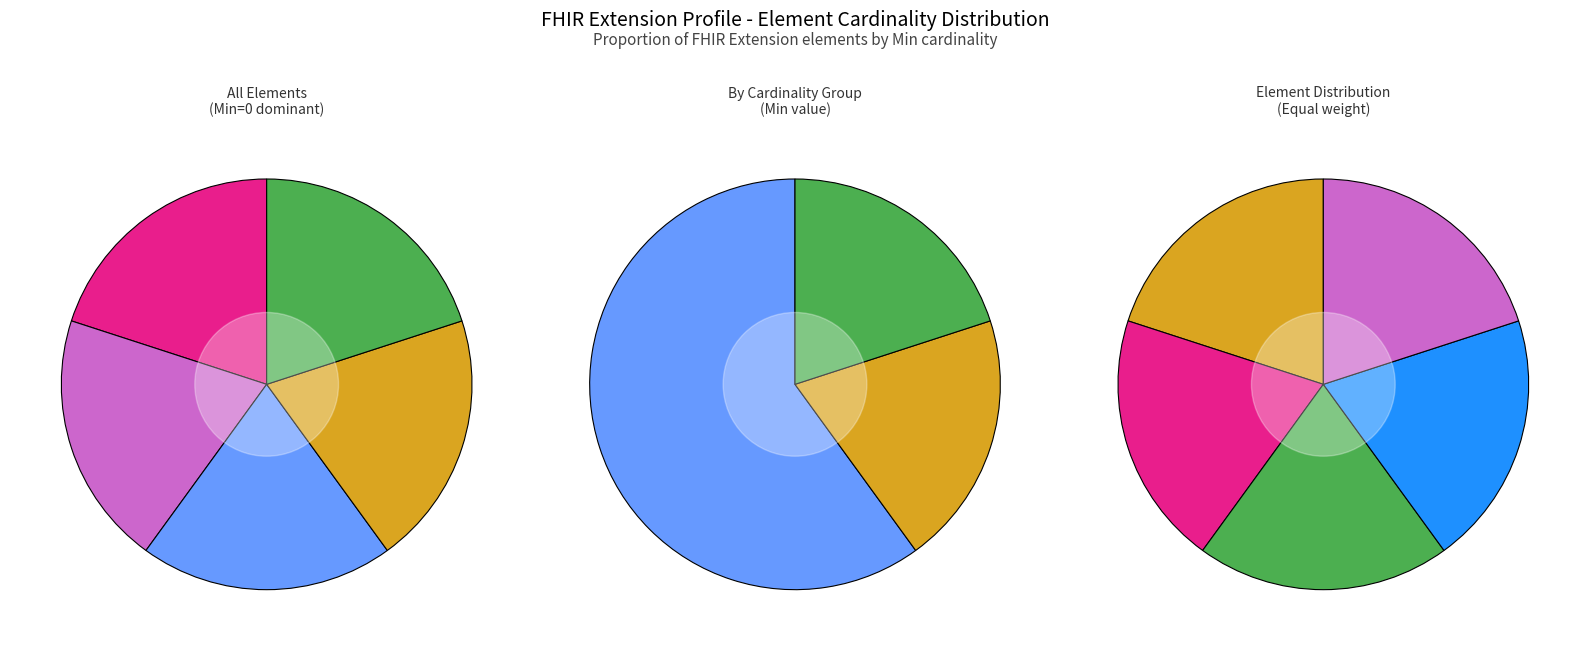

Count the number of slices in the pie.

5